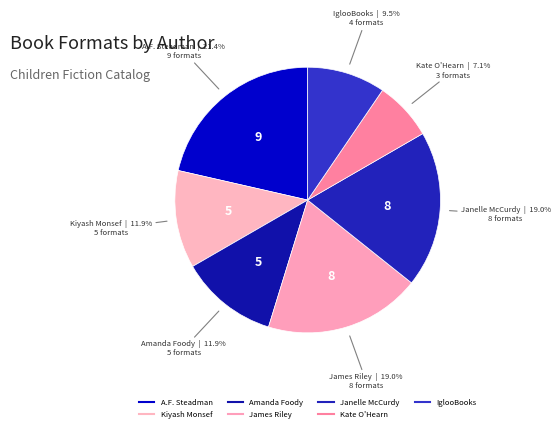

How many slices are in this pie chart?

7